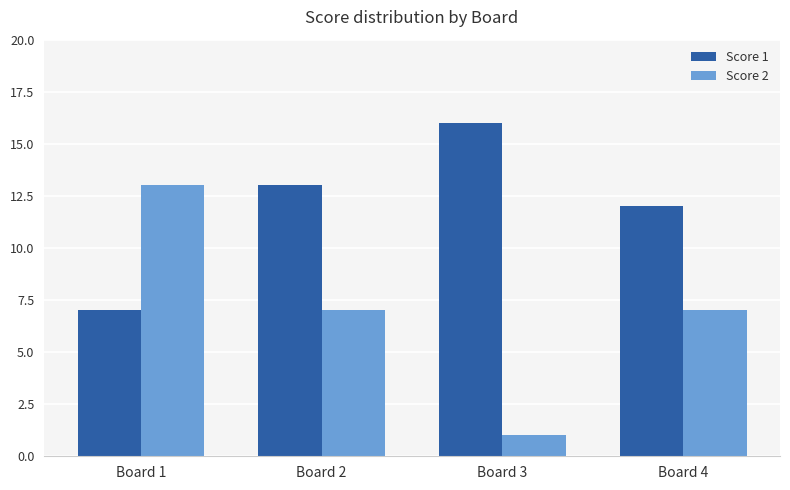

At how many categories does at least one series exceed 6?

4